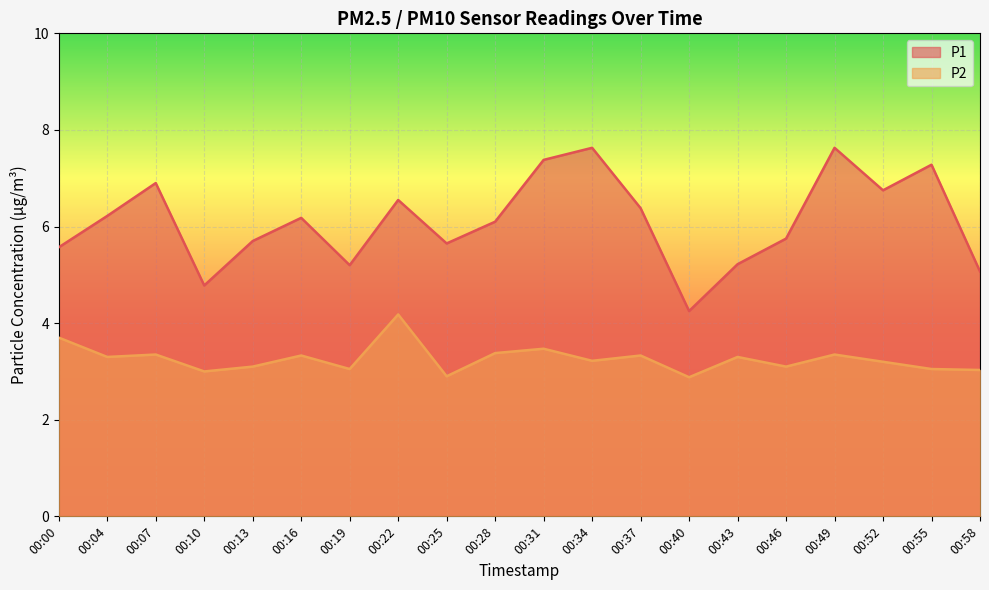

Reading right to left, what are all the values shown in this chart?

P1: 5.1	7.3	6.8	7.6	5.8	5.2	4.2	6.4	7.6	7.4	6.1	5.7	6.5	5.2	6.2	5.7	4.8	6.9	6.2	5.6
P2: 3.0	3.0	3.2	3.4	3.1	3.3	2.9	3.3	3.2	3.5	3.4	2.9	4.2	3.0	3.3	3.1	3.0	3.4	3.3	3.7